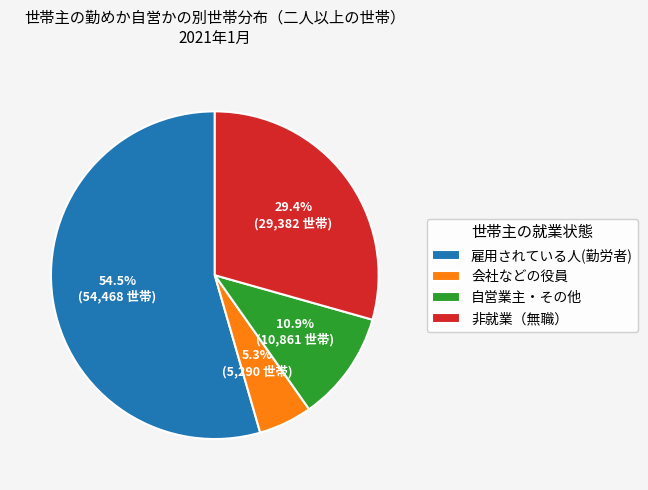

Is there a majority slice in this chart?

Yes